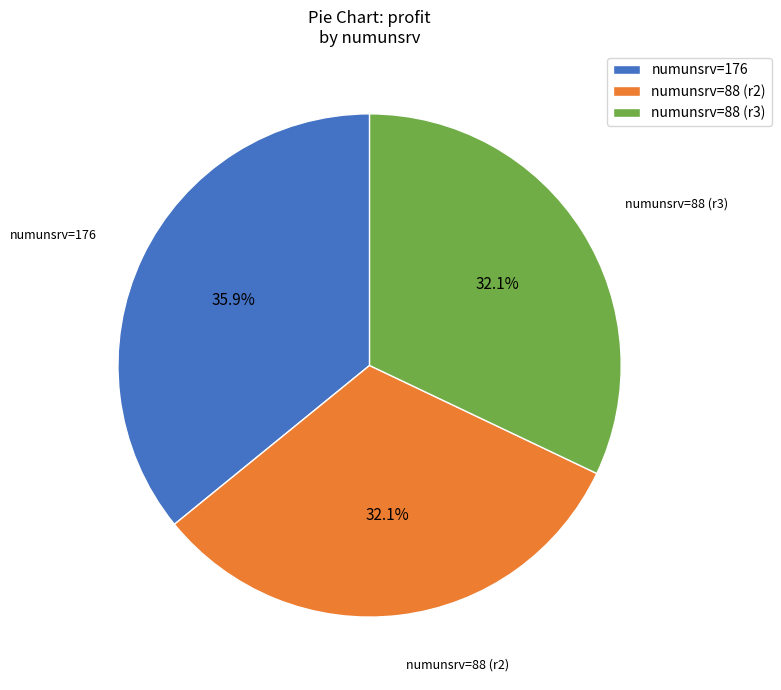

Which category has the biggest portion of the pie?

numunsrv=176